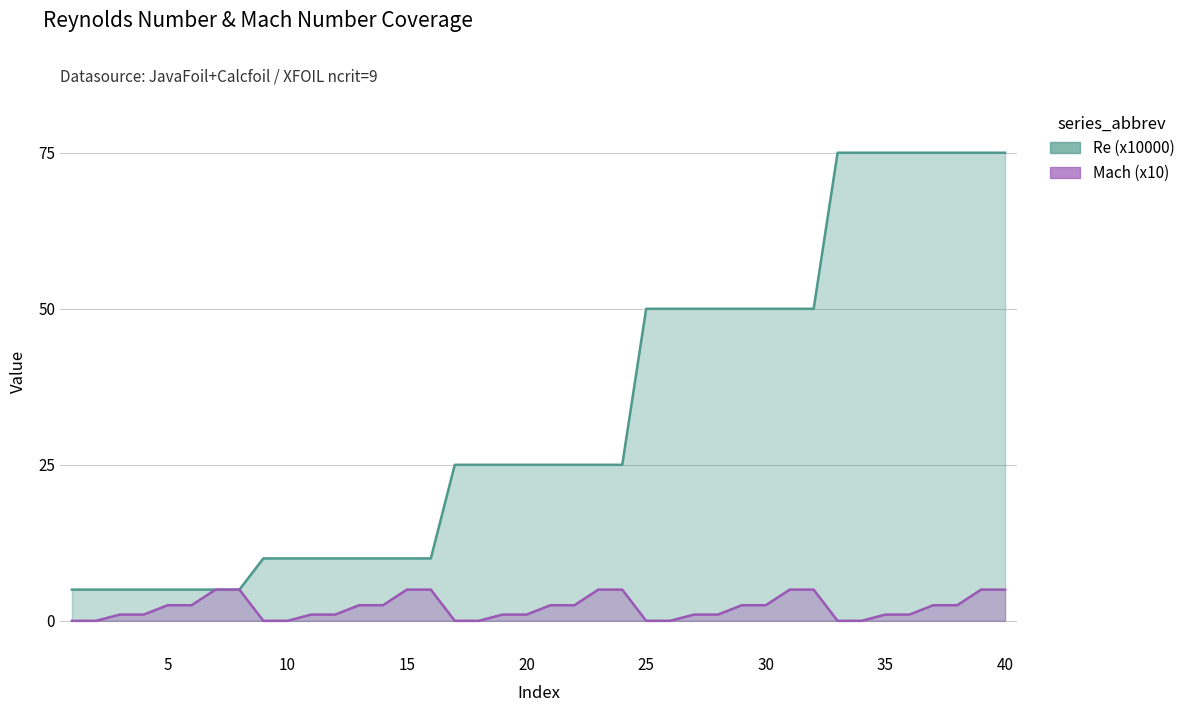

True or false: Mach (x10) and Re (x10000) cross at least once.

False